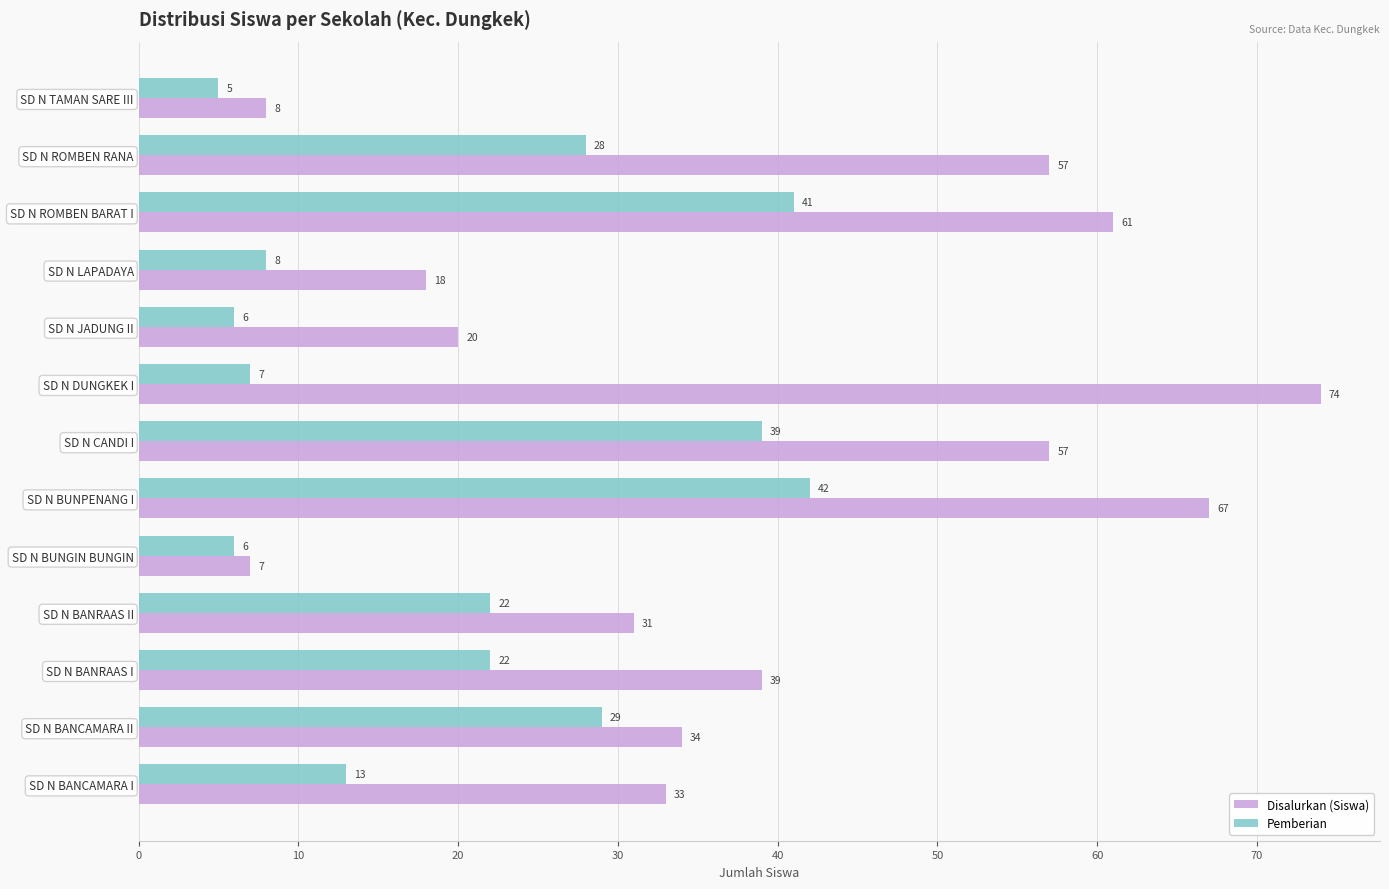

Which series has the widest spread of values?

Disalurkan (Siswa)